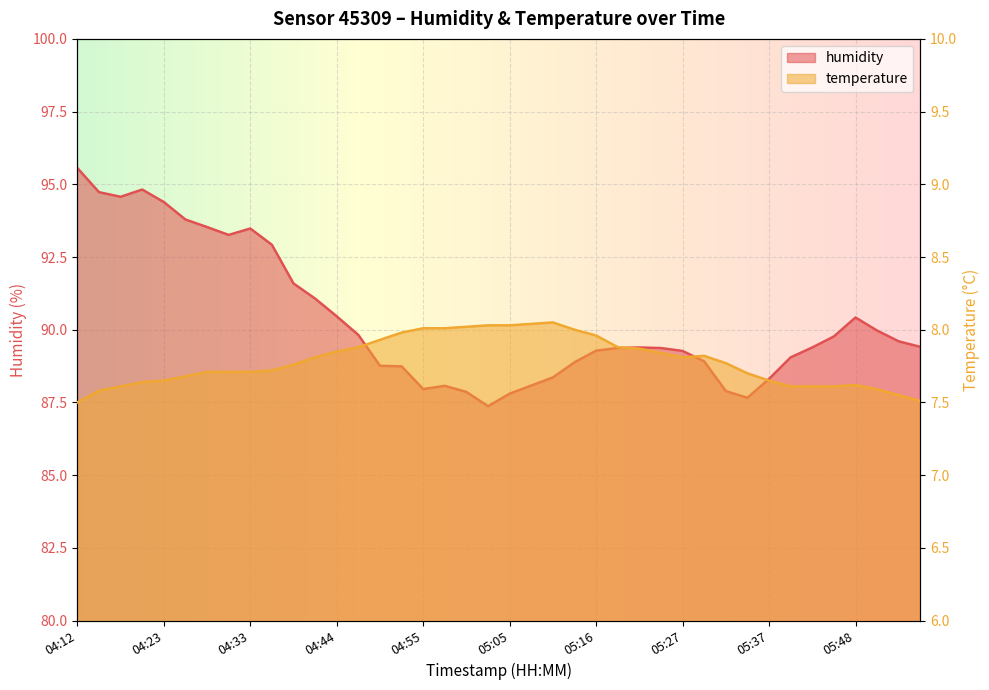

Rank the categories by humidity value from highest to lowest.

04:12, 04:20, 04:15, 04:18, 04:23, 04:26, 04:28, 04:33, 04:31, 04:36, 04:39, 04:41, 04:44, 05:48, 05:51, 04:47, 05:45, 05:53, 05:56, 05:21, 05:43, 05:19, 05:24, 05:16, 05:27, 05:40, 05:29, 05:13, 04:49, 04:52, 05:11, 05:37, 05:08, 04:57, 04:55, 05:32, 05:00, 05:05, 05:35, 05:03